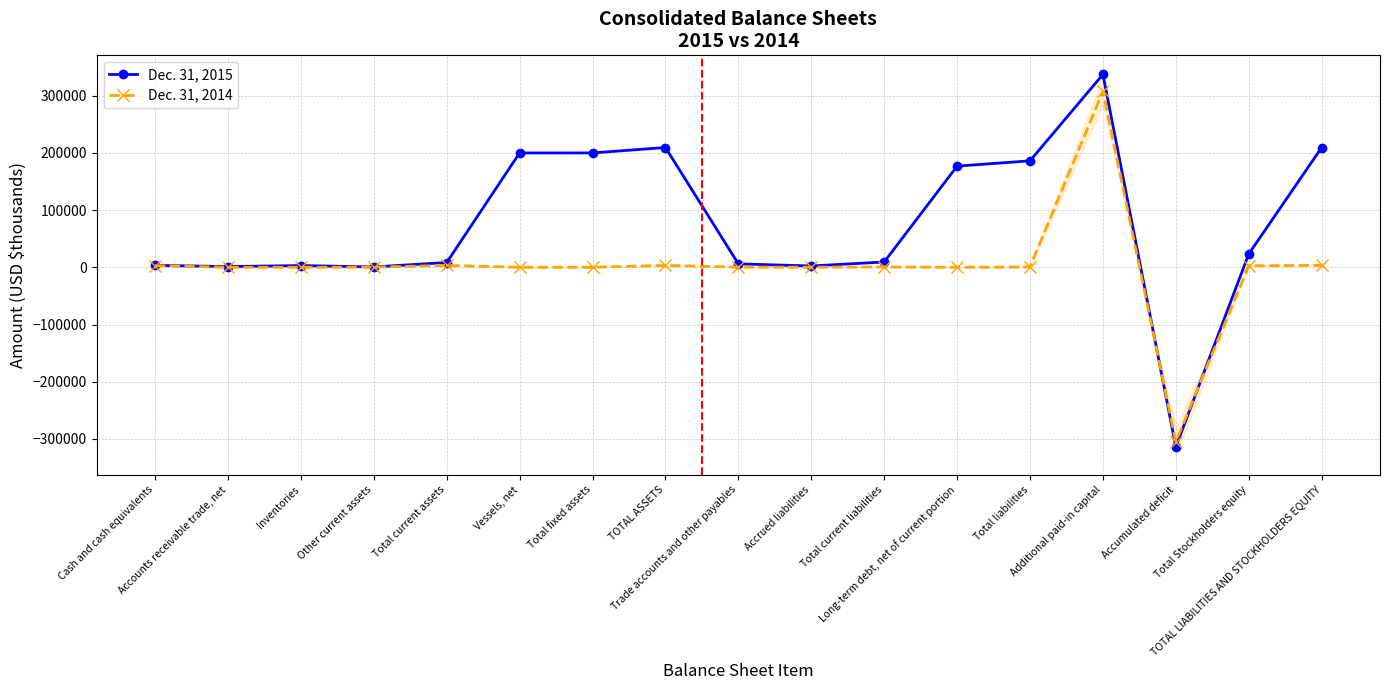

How many negative values does the Dec. 31, 2015 series have?

1